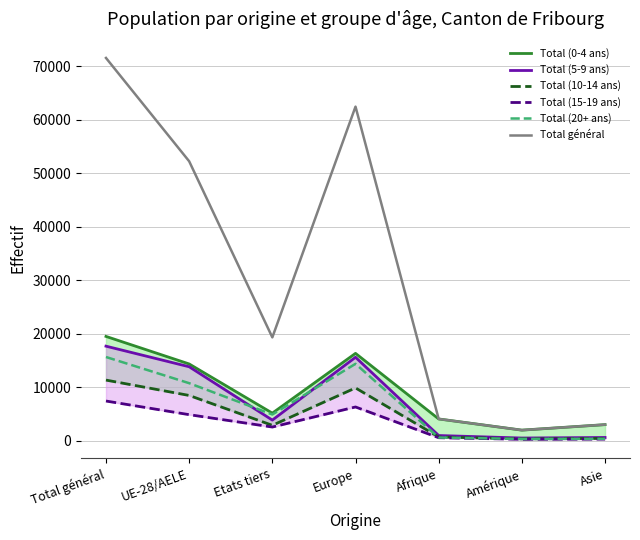

Where is Total (15-19 ans) nearest to the value 3838?

UE-28/AELE